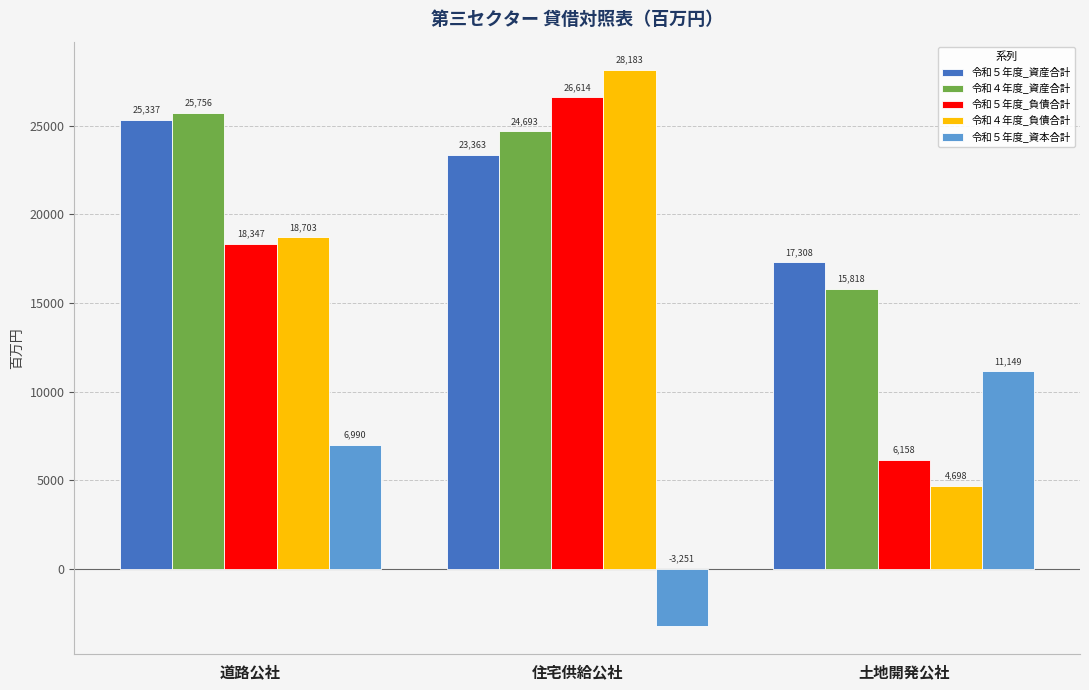

How many bars are there in each group?

5